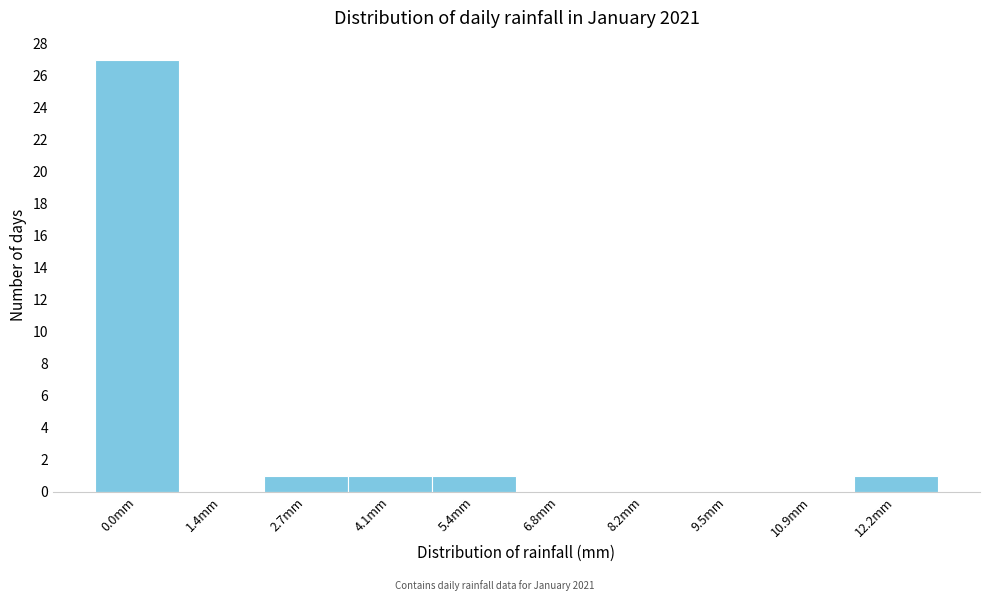

Reading left to right, transcribe all the data shown in this chart.

0.0mm=27	1.4mm=0	2.7mm=1	4.1mm=1	5.4mm=1	6.8mm=0	8.2mm=0	9.5mm=0	10.9mm=0	12.2mm=1